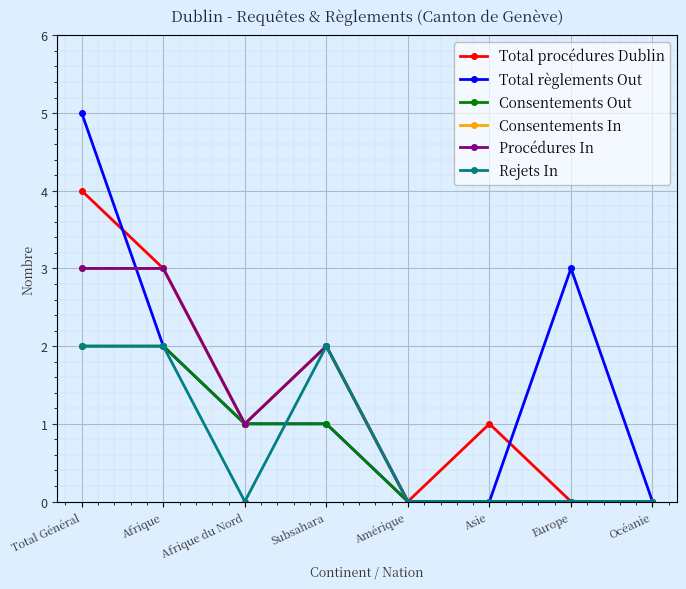

What is the value of the Rejets In point at the 1st from the left?

2